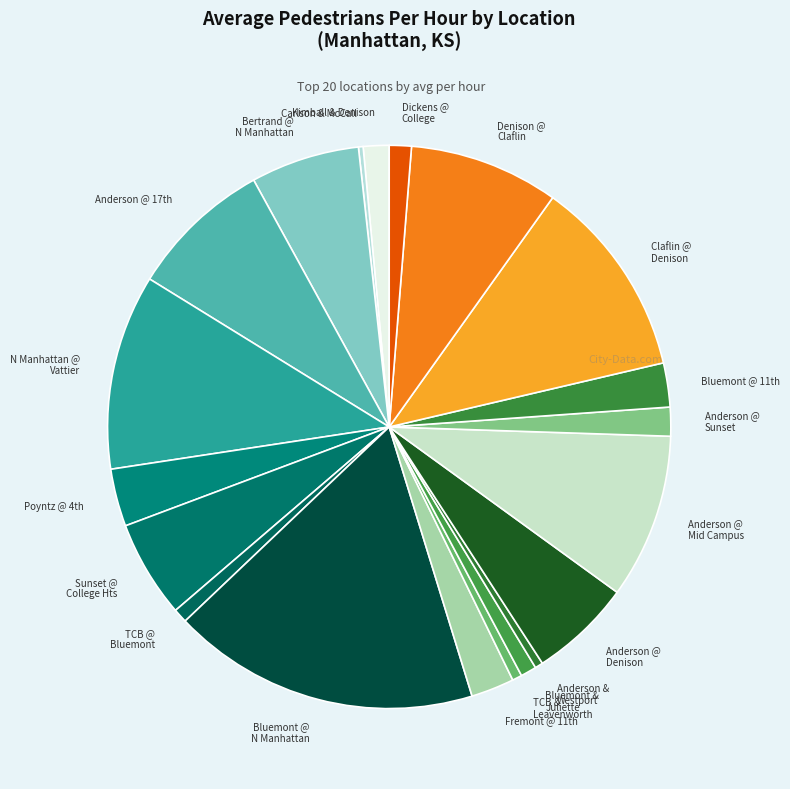

What is the largest slice in the pie chart?

Bluemont @ N Manhattan